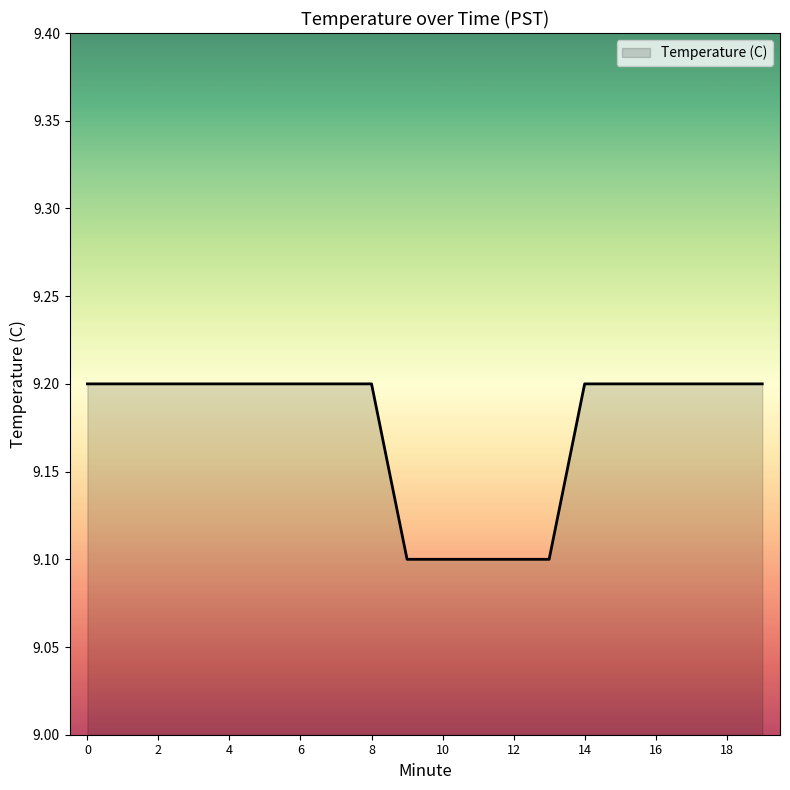

What is the greatest value displayed?

9.2